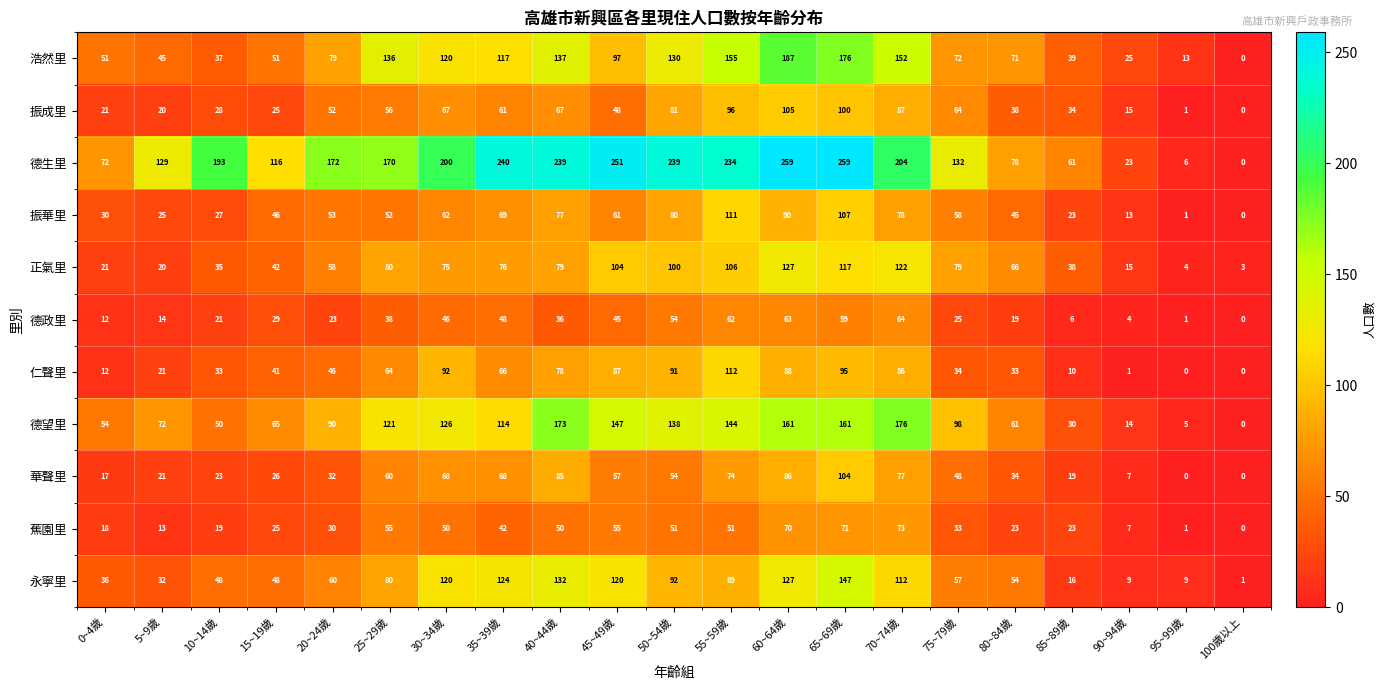

Where is 振華里 nearest to the value 55?

20~24歲